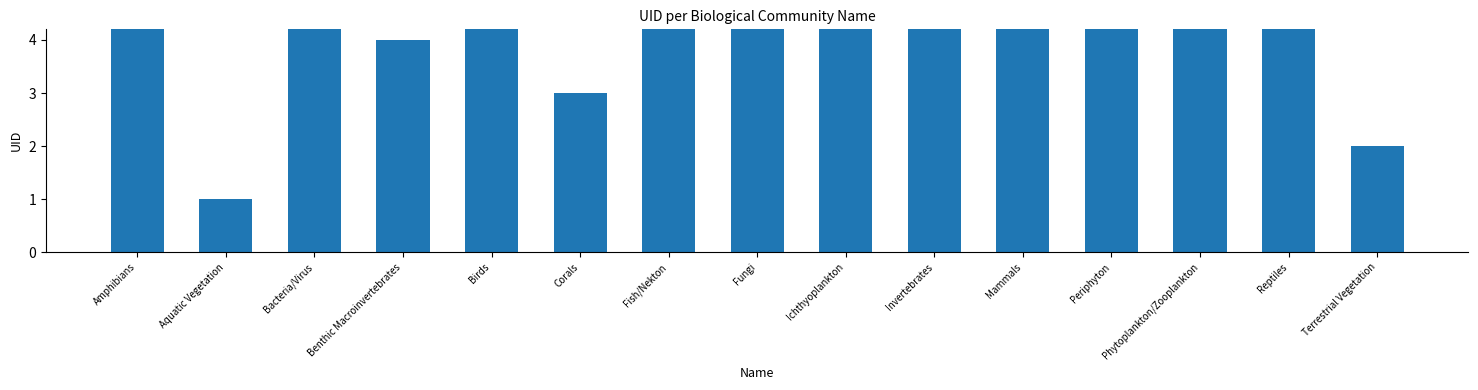

Which category has the highest value across all series?

Invertebrates